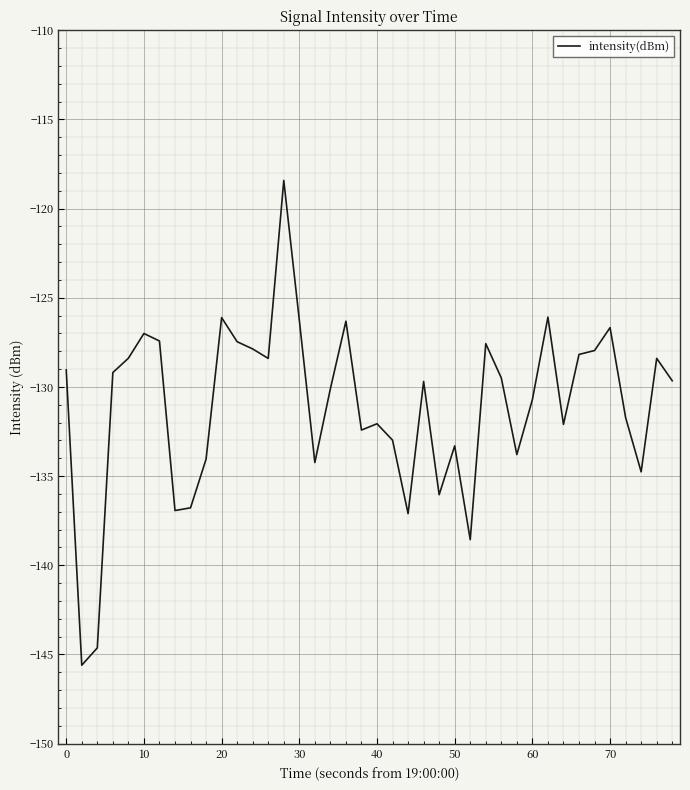

What is the difference between the maximum and minimum values?

27.2